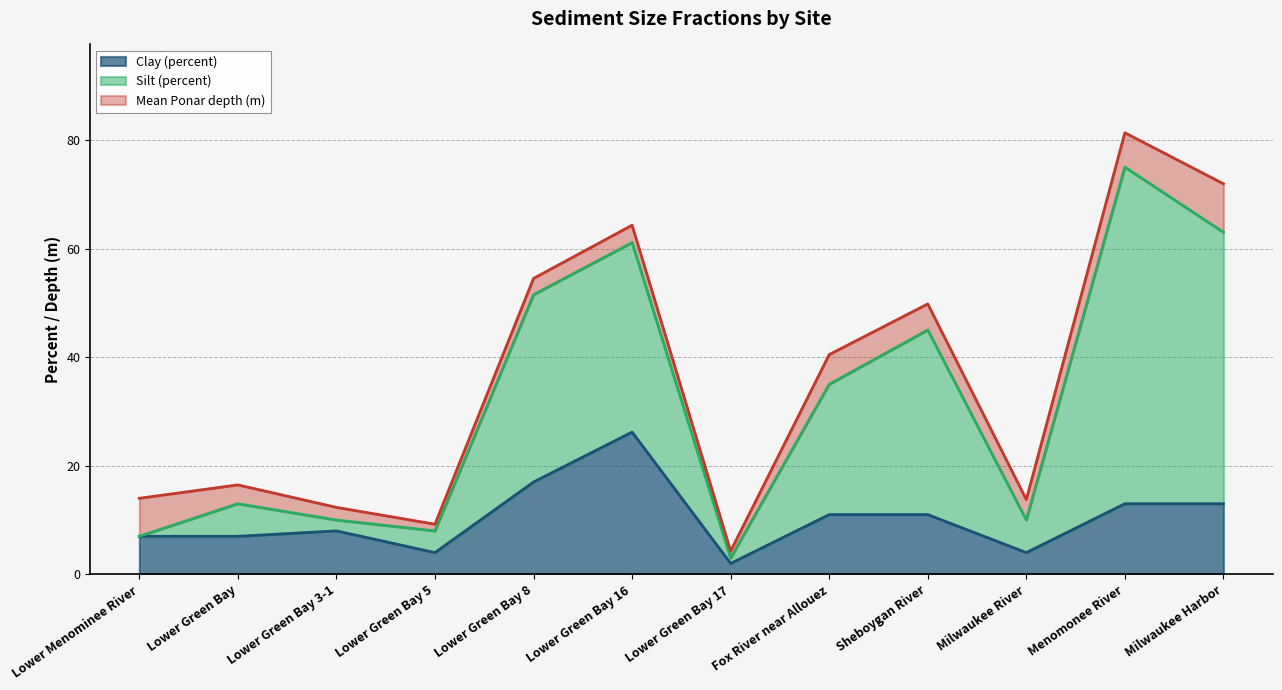

Does the chart display data point markers on the line(s)?

No